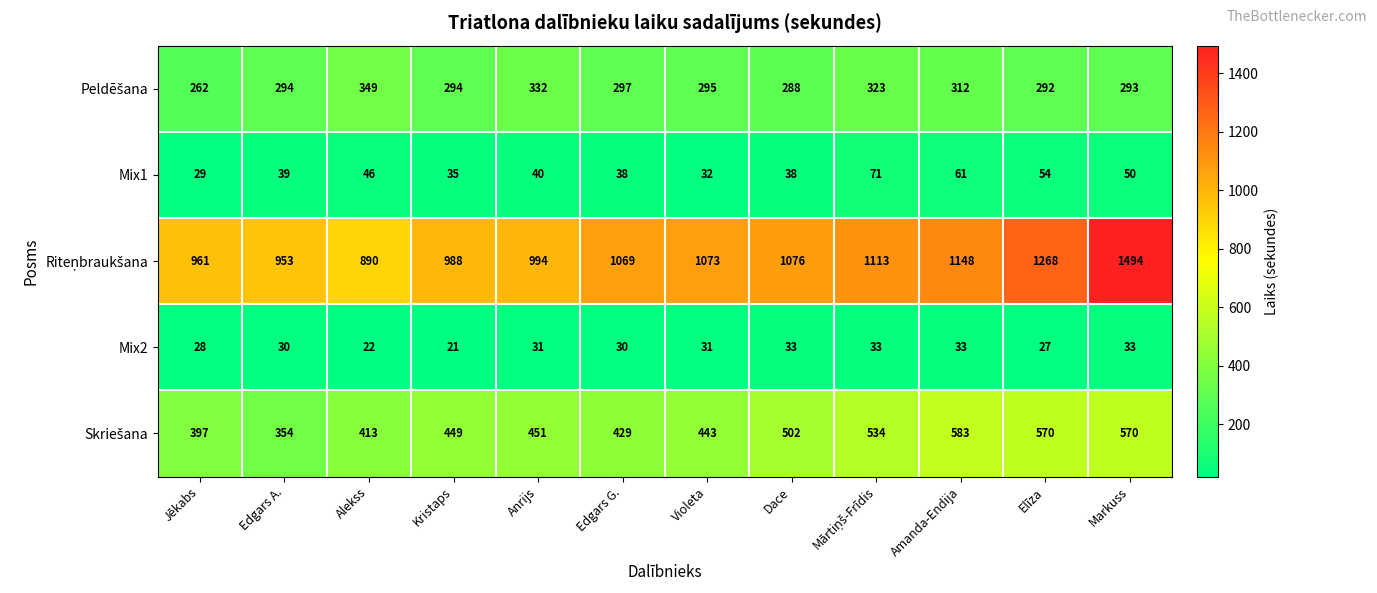

What is the difference between the highest and lowest values at Violeta?

1042